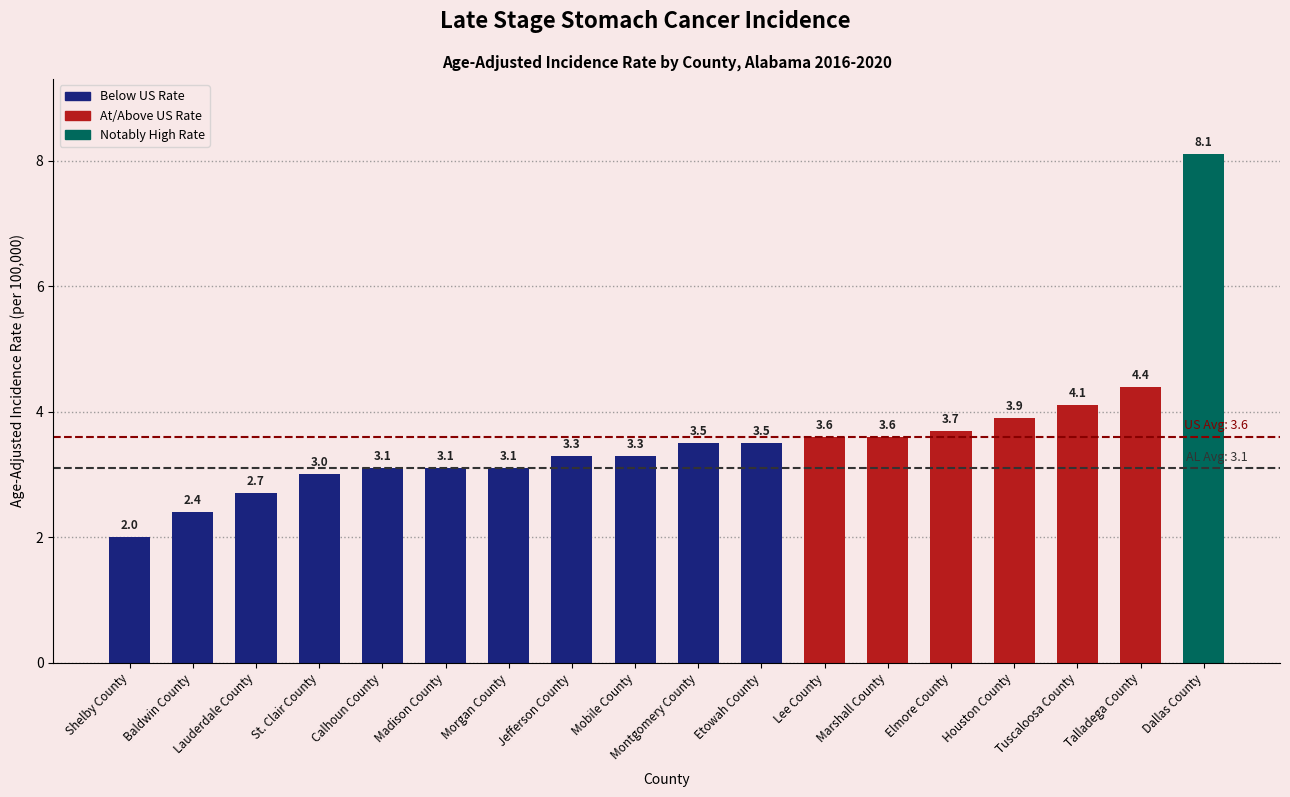

How many categories are shown in the chart?

18